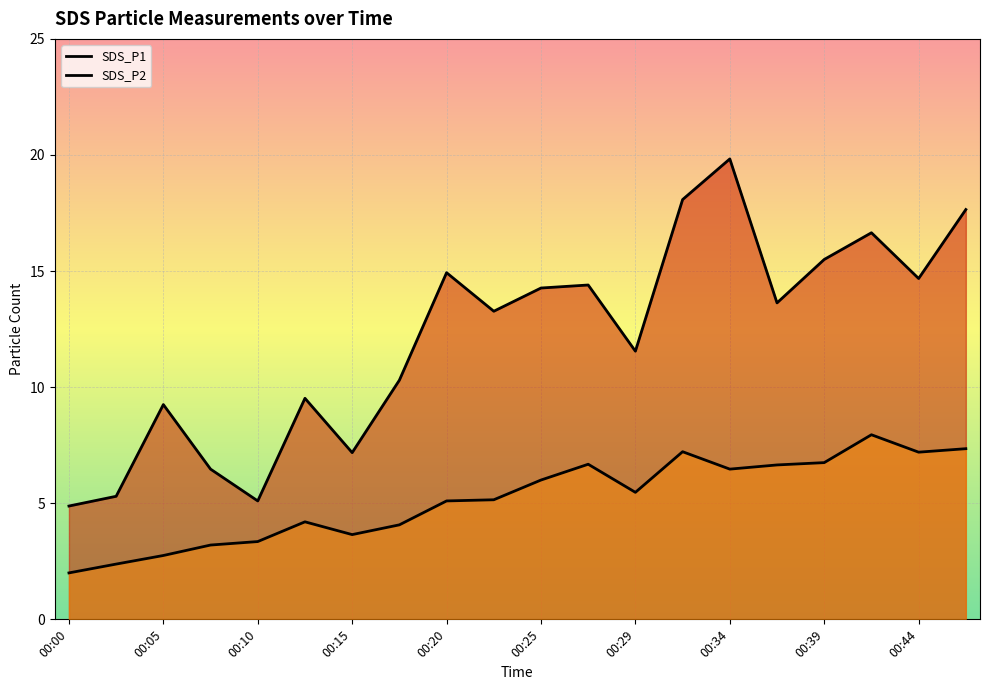

True or false: SDS_P2 and SDS_P1 cross at least once.

False